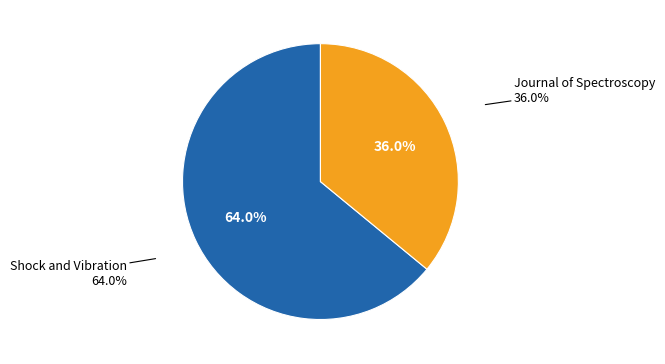

To the nearest percent, what is the difference between the largest and smallest slice percentages?

28%